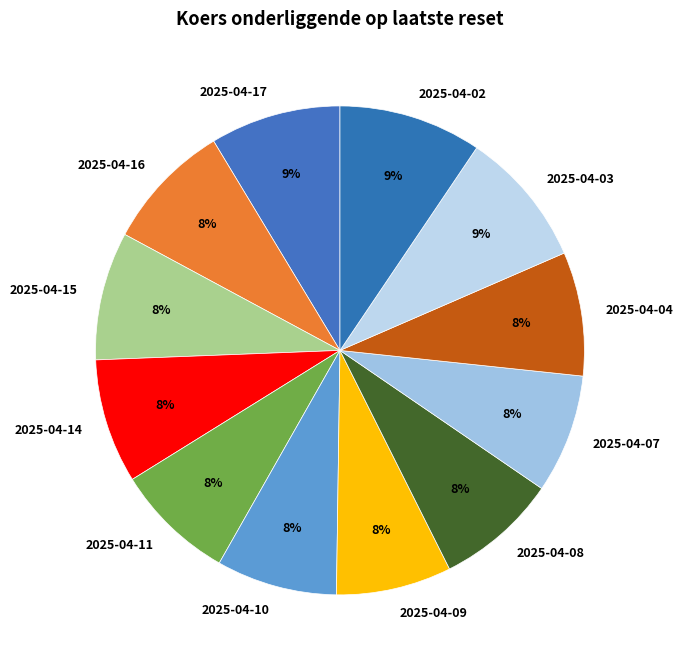

How many slices are in this pie chart?

12